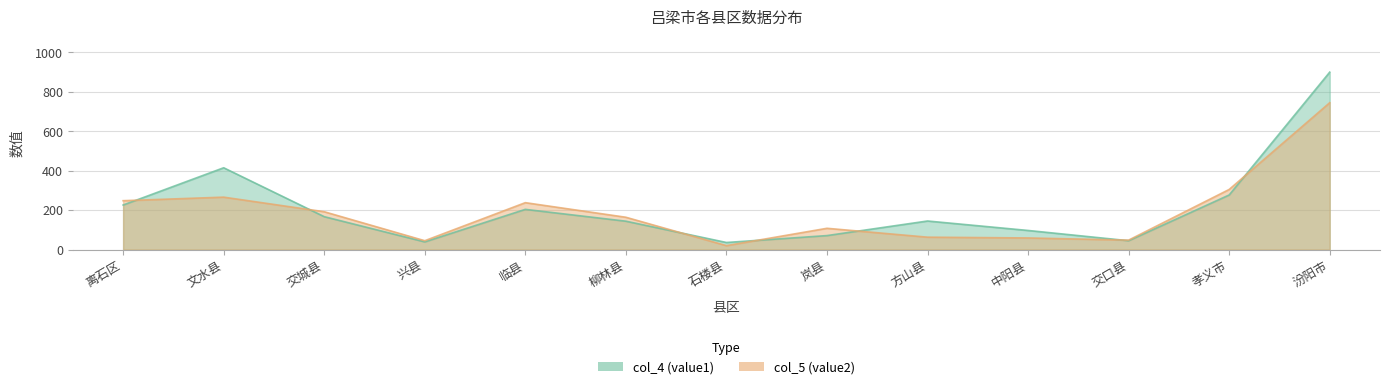

List the series in order of their overall mean, lowest first.

col_5 (value2), col_4 (value1)